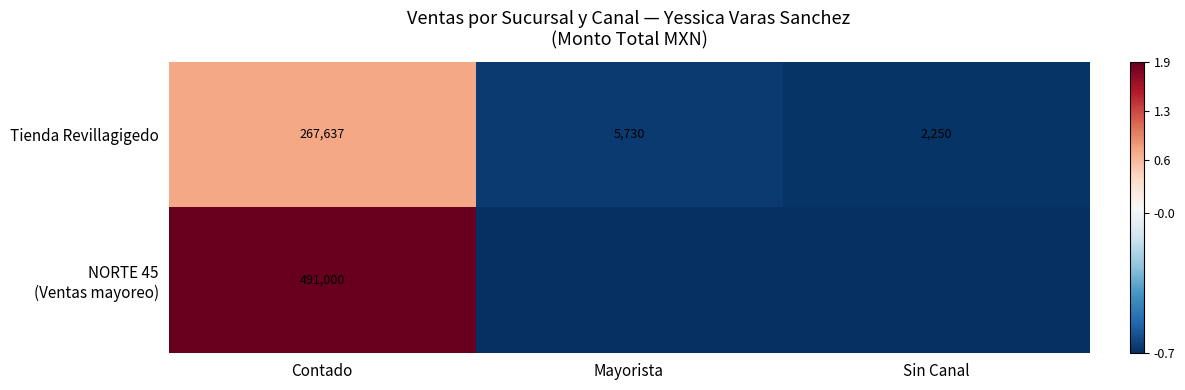

Where does the Tienda Revillagigedo series first go above 5730?

Contado